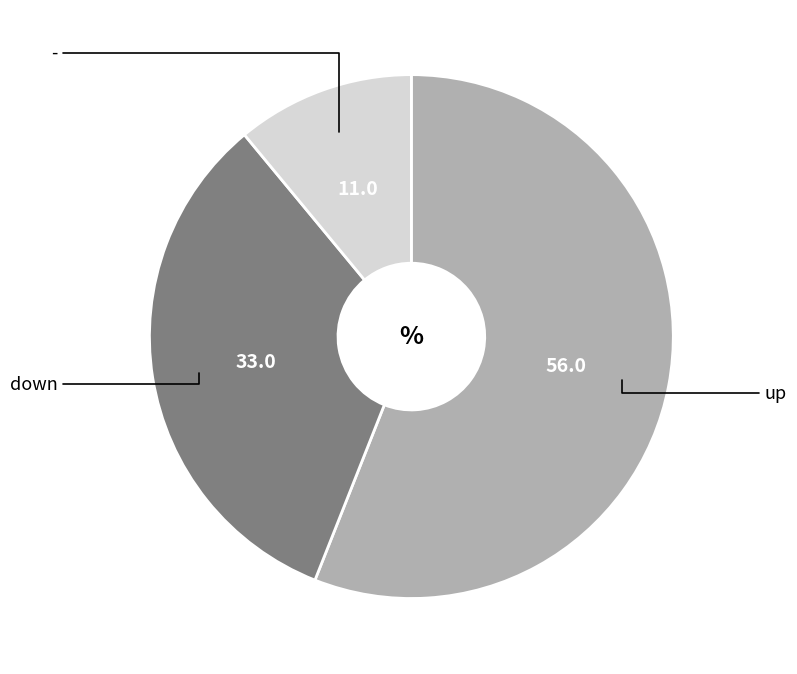

Does any single category account for the majority?

Yes